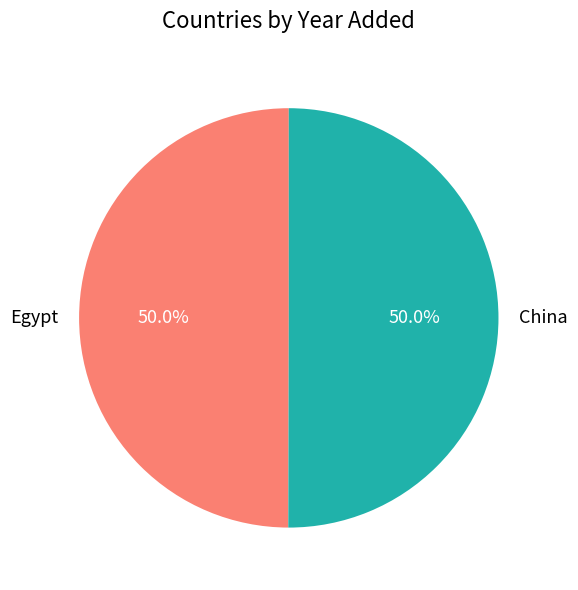

Approximately how many times larger is the value at Egypt compared to China?

1.0